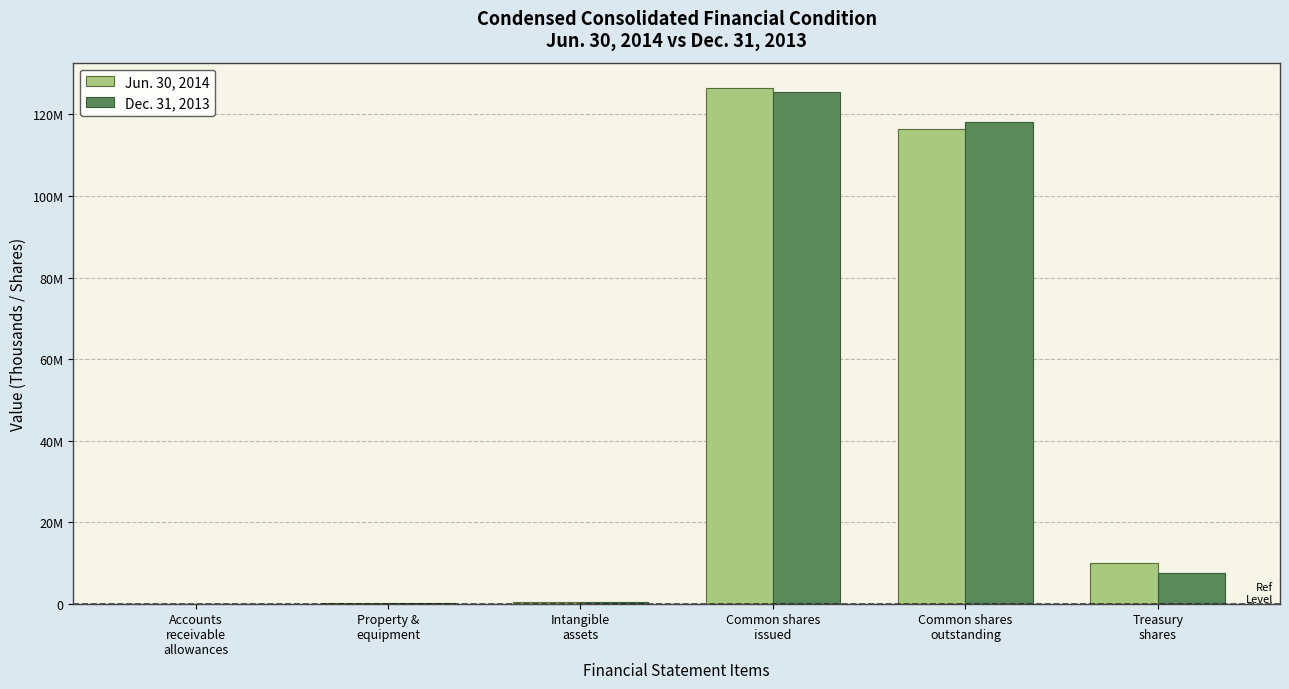

Reading right to left, extract all data points from this chart.

Jun. 30, 2014: 10012013	116365622	126377635	349747	92279	790
Dec. 31, 2013: 7472157	118083111	125555268	374377	75371	1280